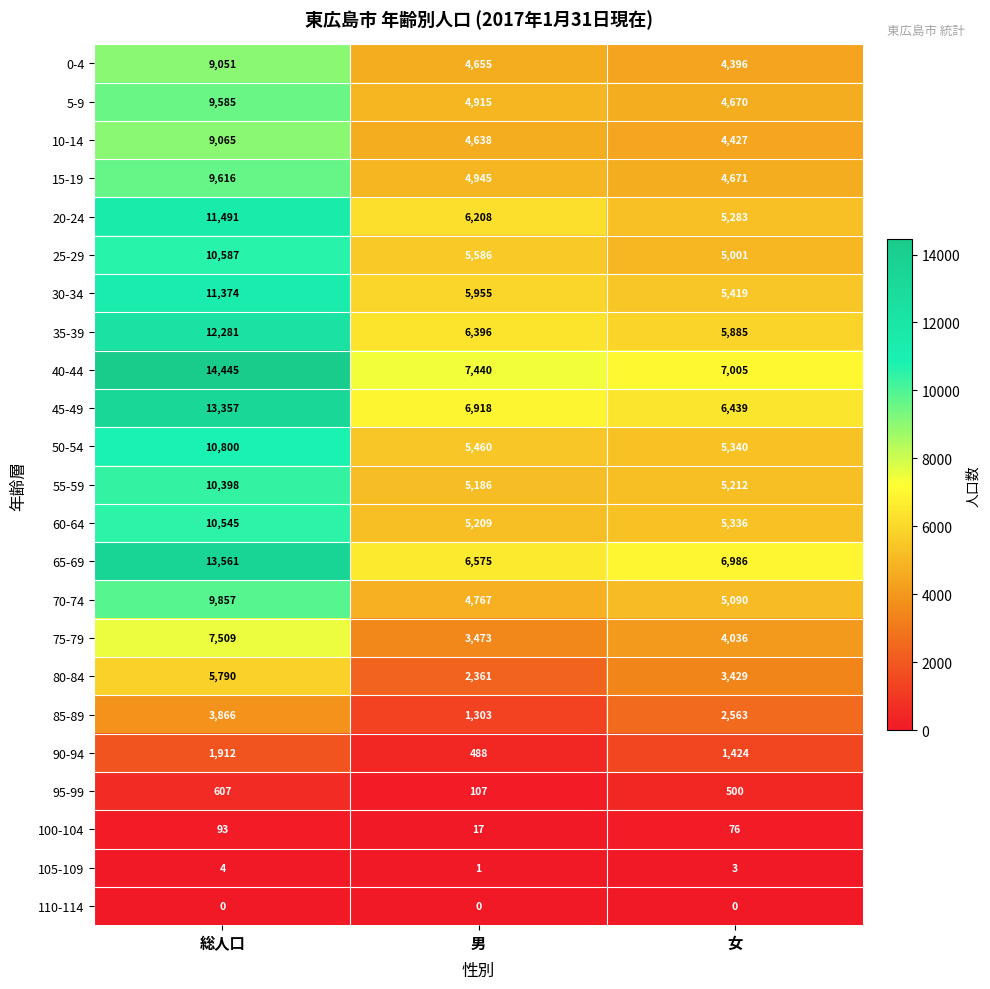

At 女, list the series in order from smallest to largest.

110-114, 105-109, 100-104, 95-99, 90-94, 85-89, 80-84, 75-79, 0-4, 10-14, 5-9, 15-19, 25-29, 70-74, 55-59, 20-24, 60-64, 50-54, 30-34, 35-39, 45-49, 65-69, 40-44